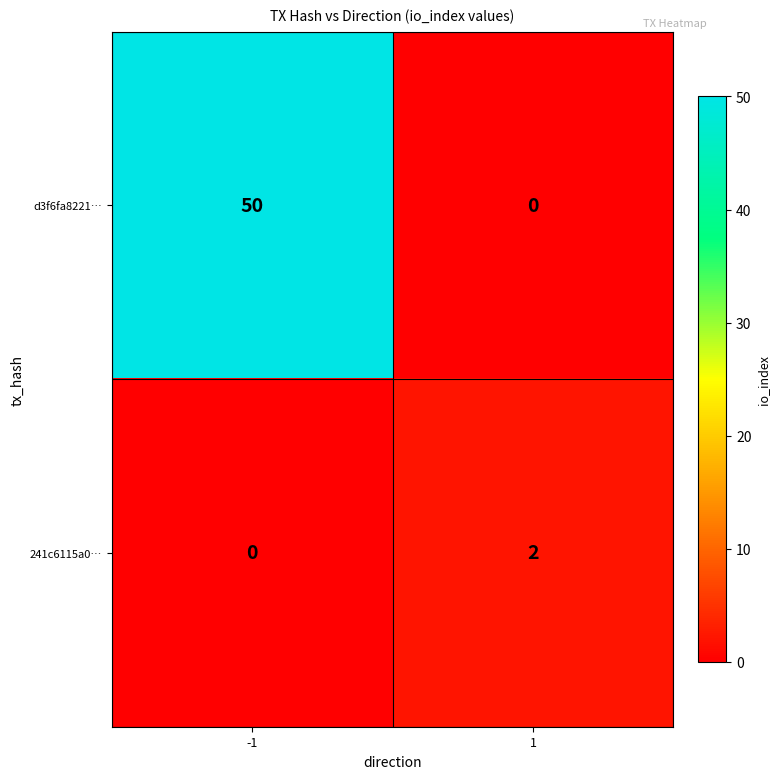

Which series has the widest spread of values?

d3f6fa8221…